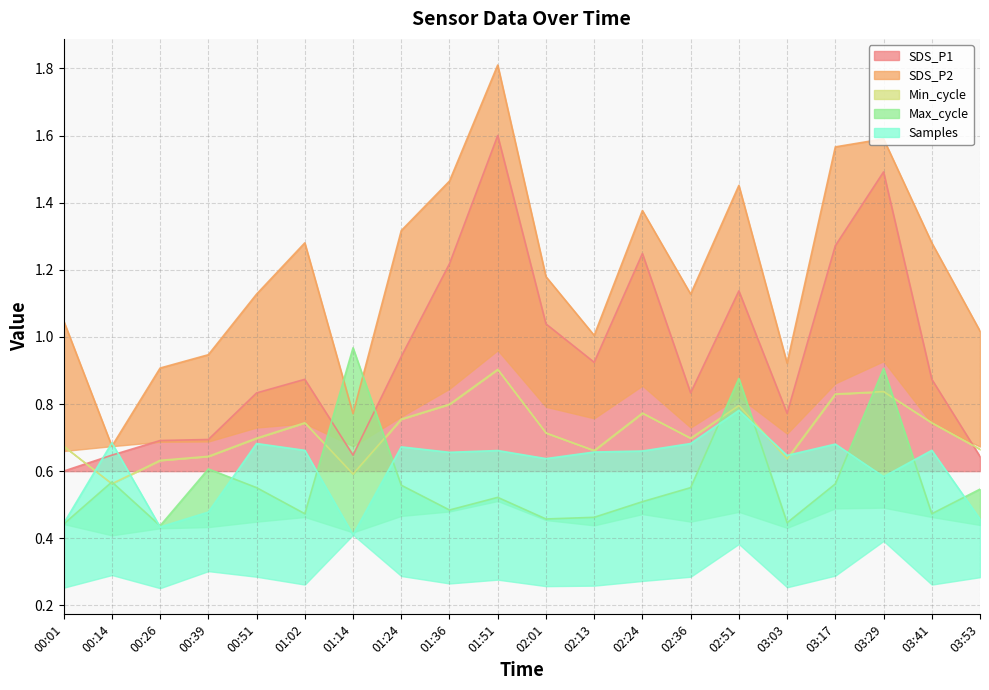

The value of SDS_P1 at 01:02 is 0.9. True or false?

True